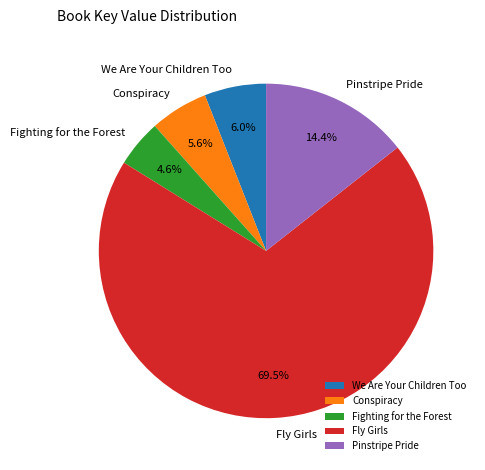

Between Fly Girls and Pinstripe Pride, which is larger?

Fly Girls